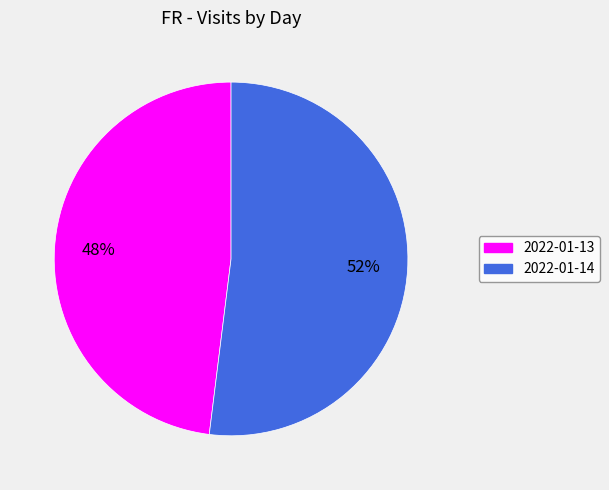

What is the largest slice in the pie chart?

2022-01-14